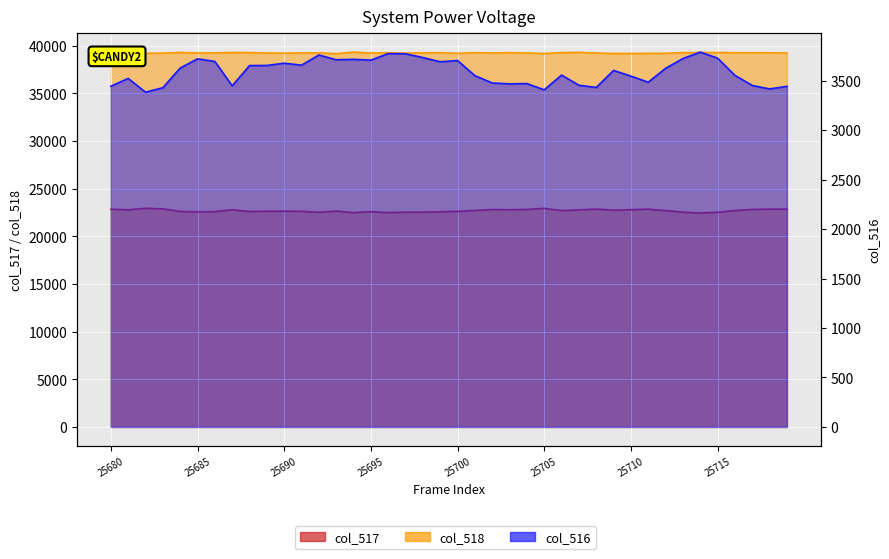

At which label does col_517 reach its minimum?

25714